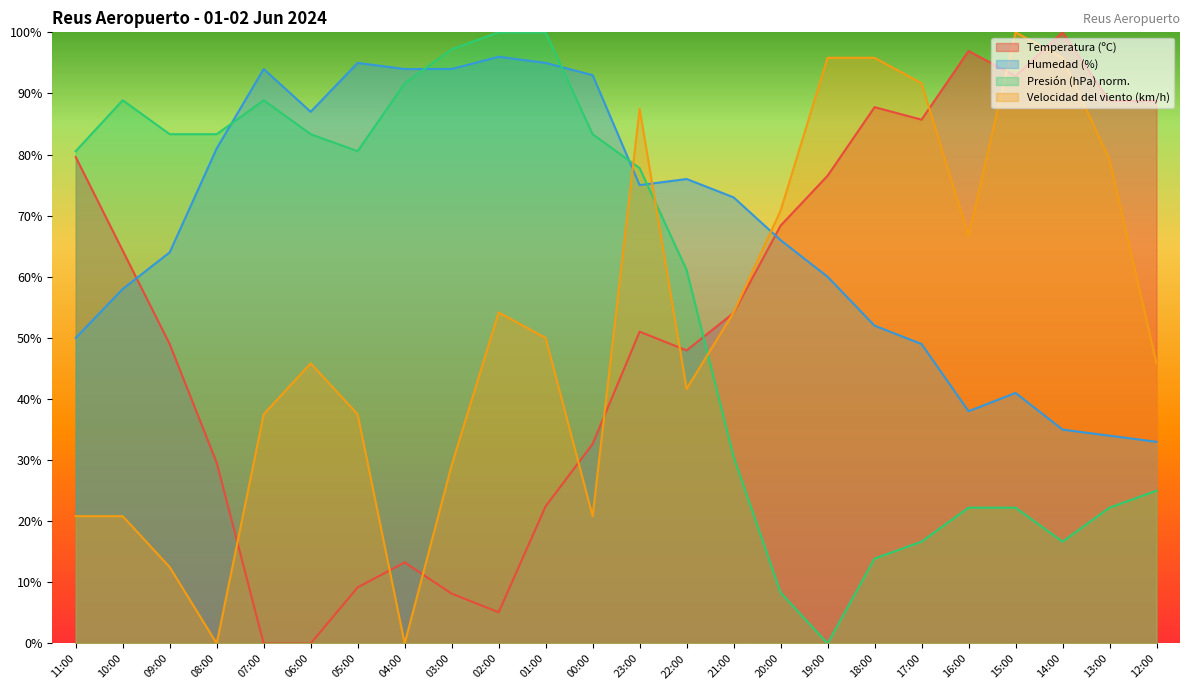

At how many categories does at least one series exceed 98?

4